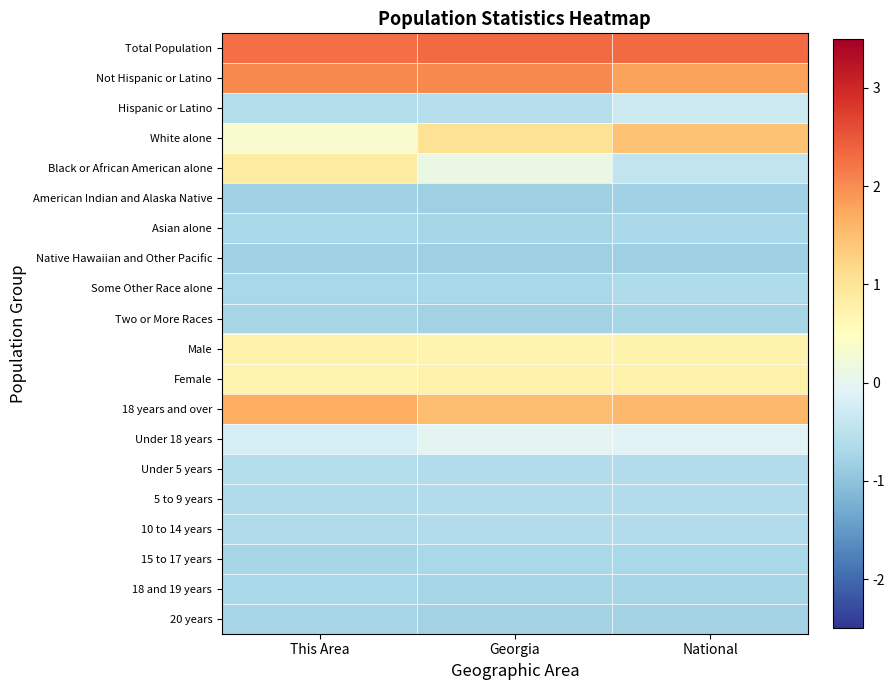

Reading left to right, transcribe all the data shown in this chart.

Total Population: This Area=2.3	Georgia=2.3	National=2.3
Not Hispanic or Latino: This Area=2.0	Georgia=2.0	National=1.8
Hispanic or Latino: This Area=-0.6	Georgia=-0.6	National=-0.3
White alone: This Area=0.3	Georgia=1.0	National=1.4
Black or African American alone: This Area=0.9	Georgia=0.1	National=-0.4
American Indian and Alaska Native: This Area=-0.8	Georgia=-0.8	National=-0.8
Asian alone: This Area=-0.7	Georgia=-0.7	National=-0.7
Native Hawaiian and Other Pacific: This Area=-0.8	Georgia=-0.8	National=-0.8
Some Other Race alone: This Area=-0.7	Georgia=-0.7	National=-0.6
Two or More Races: This Area=-0.7	Georgia=-0.8	National=-0.7
Male: This Area=0.8	Georgia=0.7	National=0.7
Female: This Area=0.7	Georgia=0.8	National=0.8
18 years and over: This Area=1.7	Georgia=1.5	National=1.6
Under 18 years: This Area=-0.2	Georgia=-0.0	National=-0.1
Under 5 years: This Area=-0.6	Georgia=-0.6	National=-0.6
5 to 9 years: This Area=-0.6	Georgia=-0.6	National=-0.6
10 to 14 years: This Area=-0.7	Georgia=-0.6	National=-0.6
15 to 17 years: This Area=-0.7	Georgia=-0.7	National=-0.7
18 and 19 years: This Area=-0.7	Georgia=-0.7	National=-0.7
20 years: This Area=-0.7	Georgia=-0.8	National=-0.8